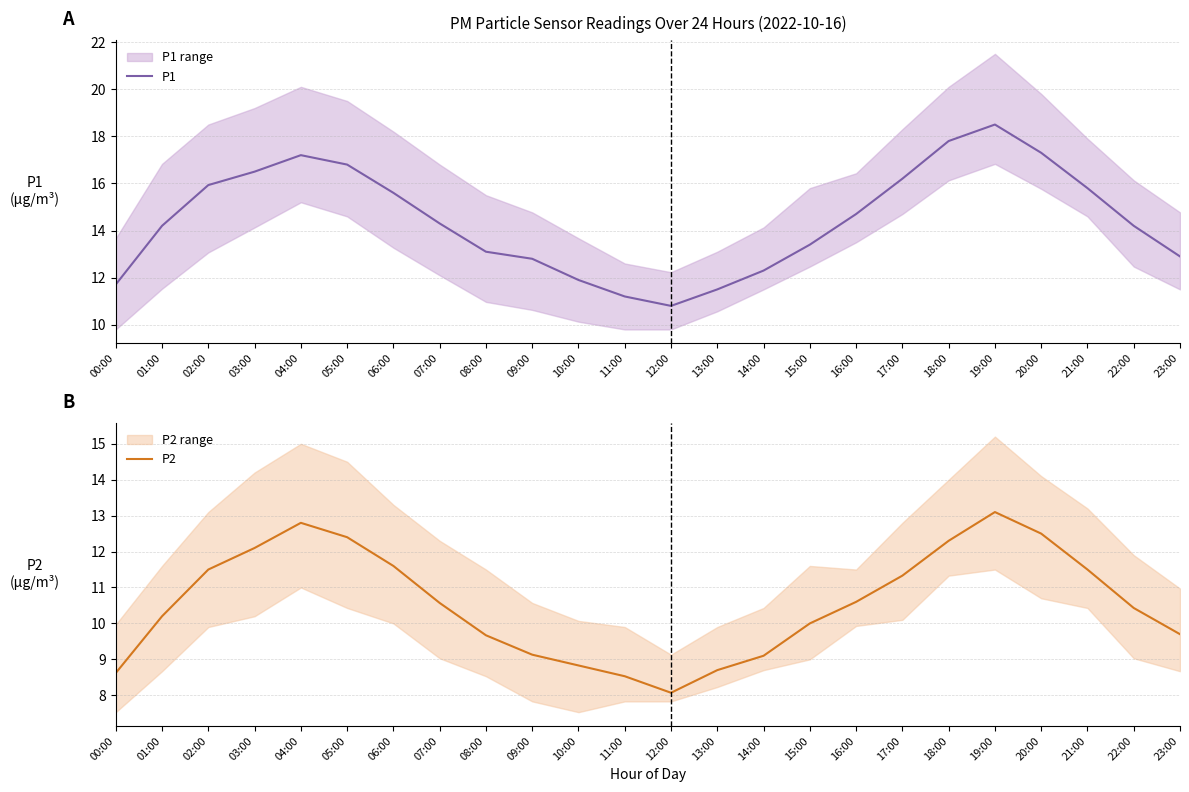

Rank the series at 03:00 from highest to lowest value.

P1, P2